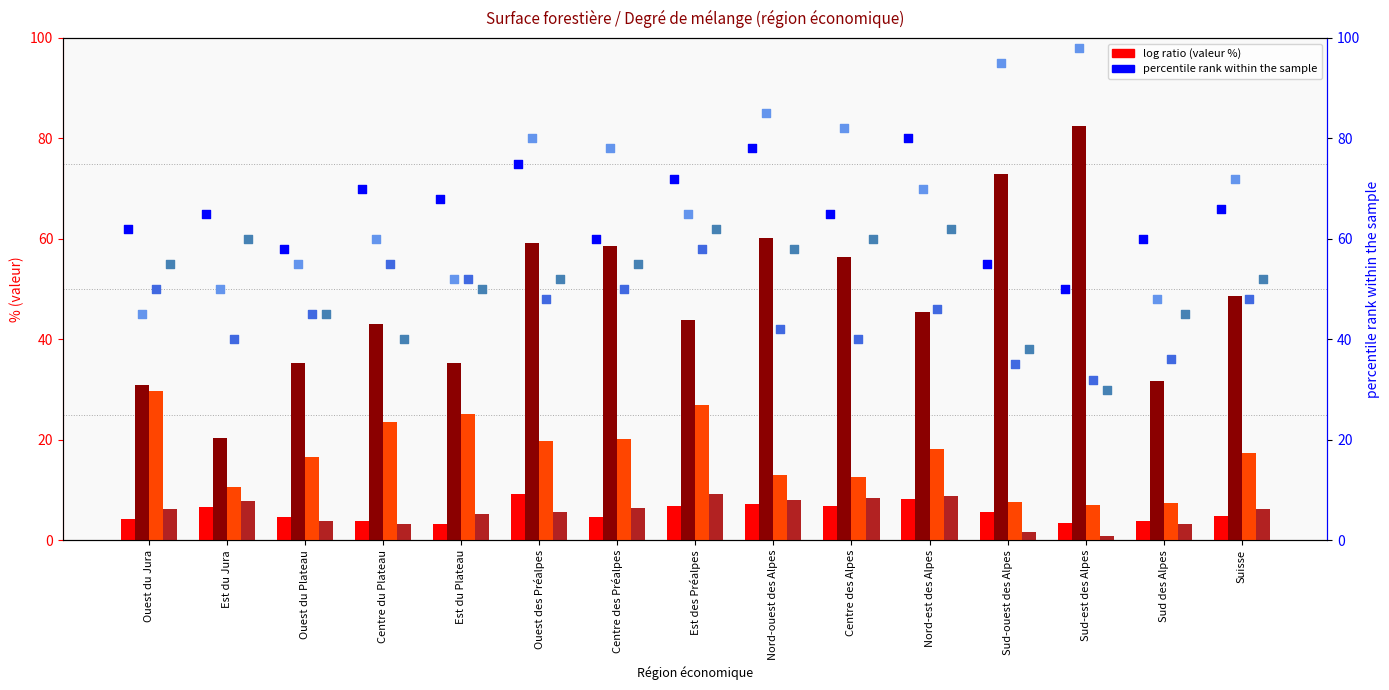

What is the total value across all series at Ouest du Jura?

71.1